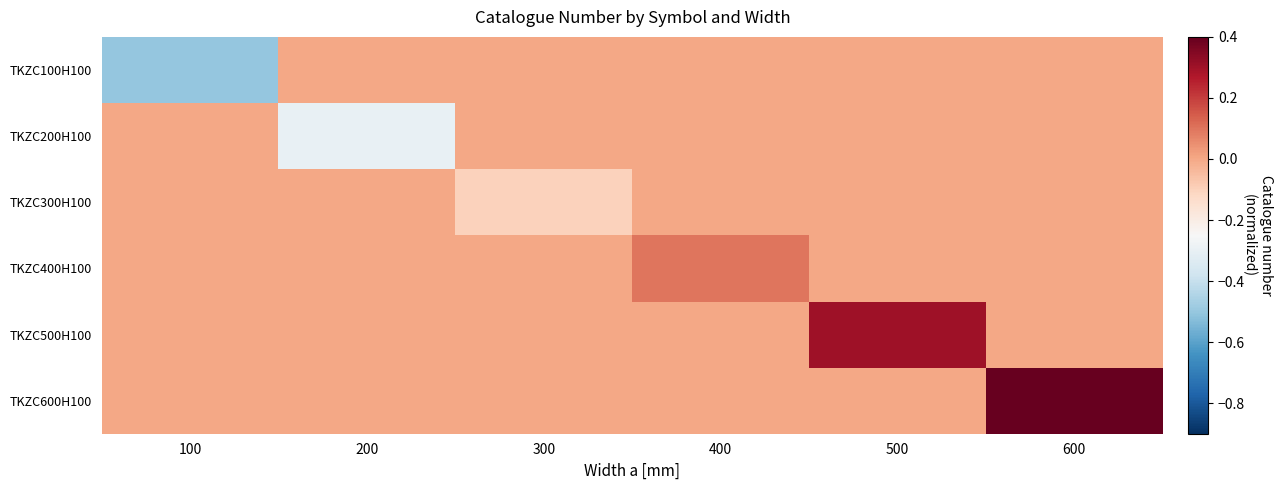

At 200, list the series in order from largest to smallest.

TKZC100H100, TKZC300H100, TKZC400H100, TKZC500H100, TKZC600H100, TKZC200H100